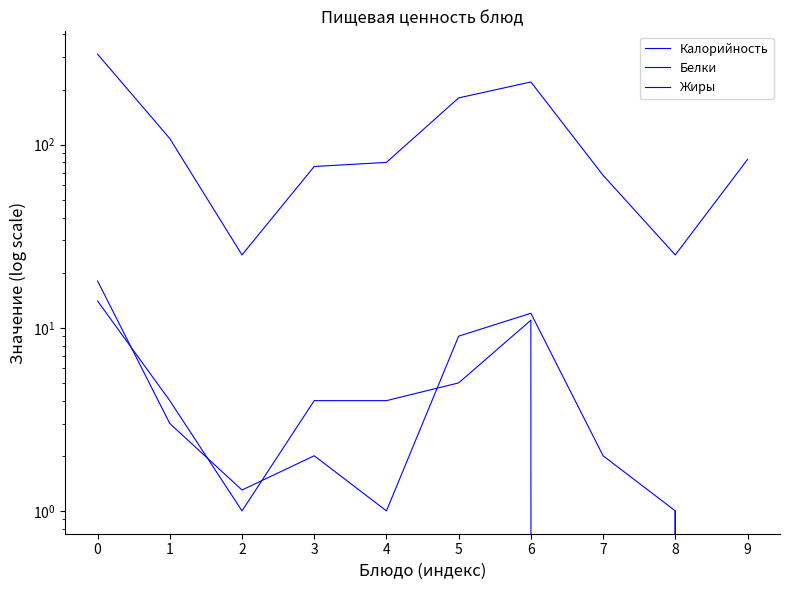

Is it true that Белки equals 0.3 at 8?

False